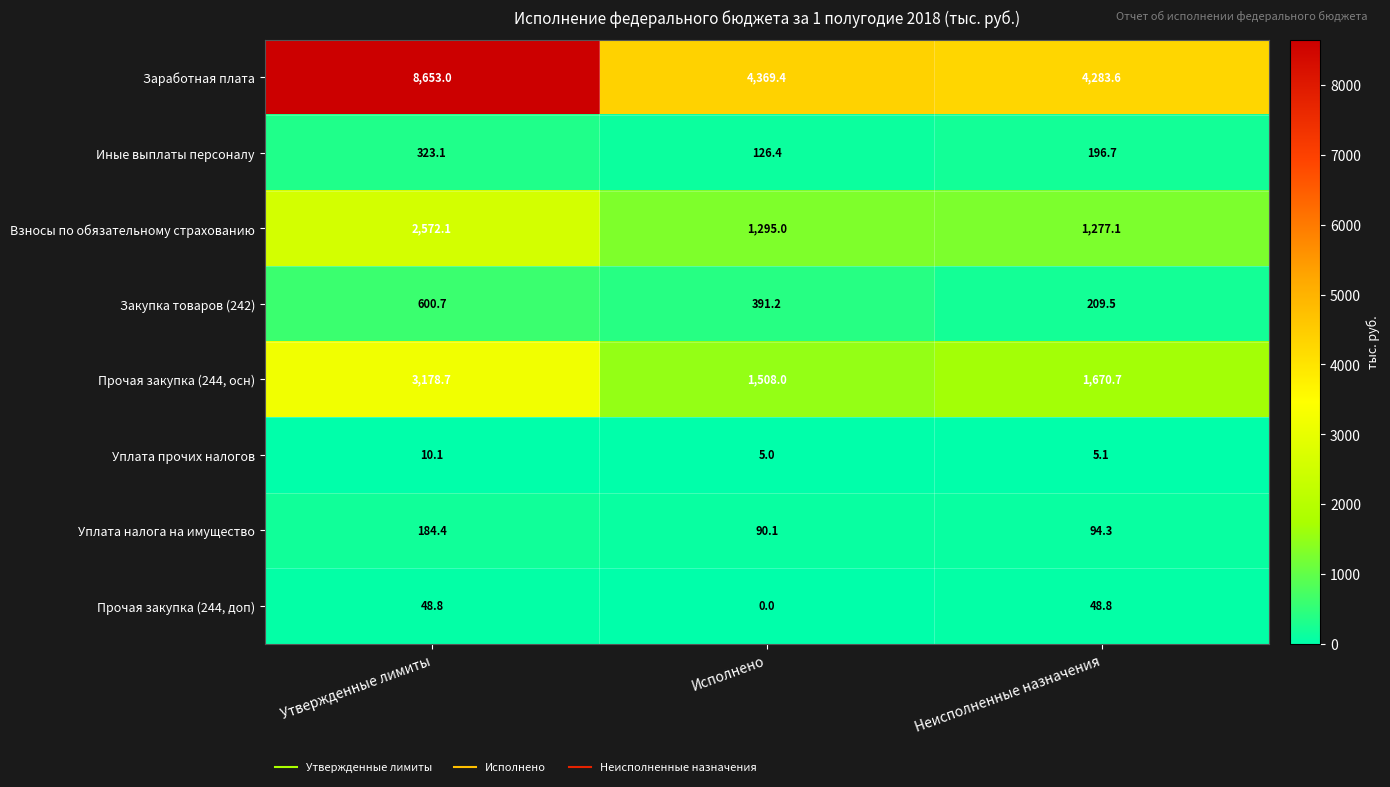

Between Утвержденные лимиты and Неисполненные назначения, which series saw the biggest shift?

Заработная плата